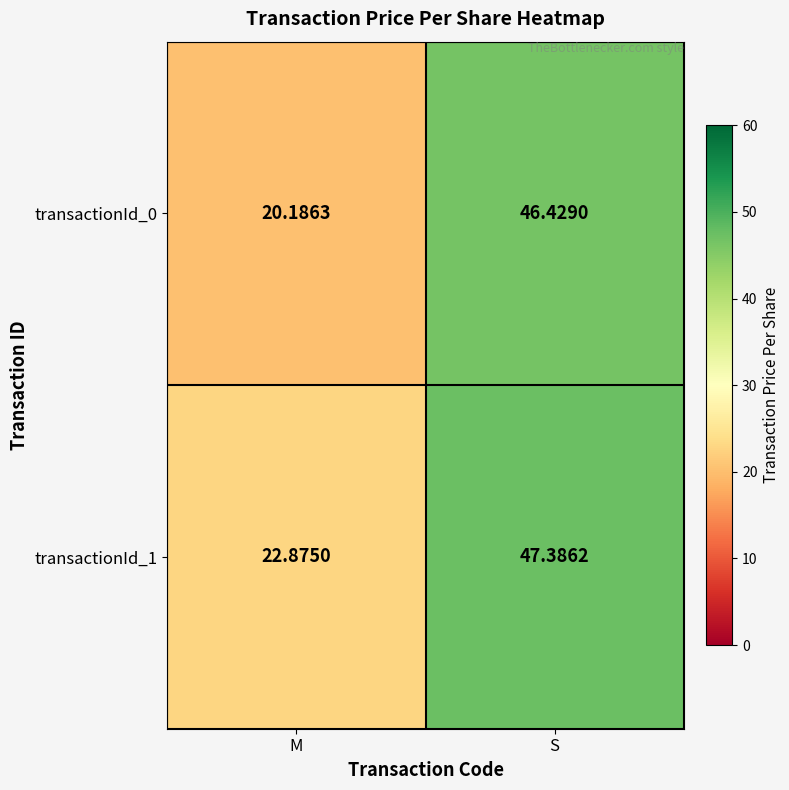

At which label does transactionId_0 first exceed 46?

S